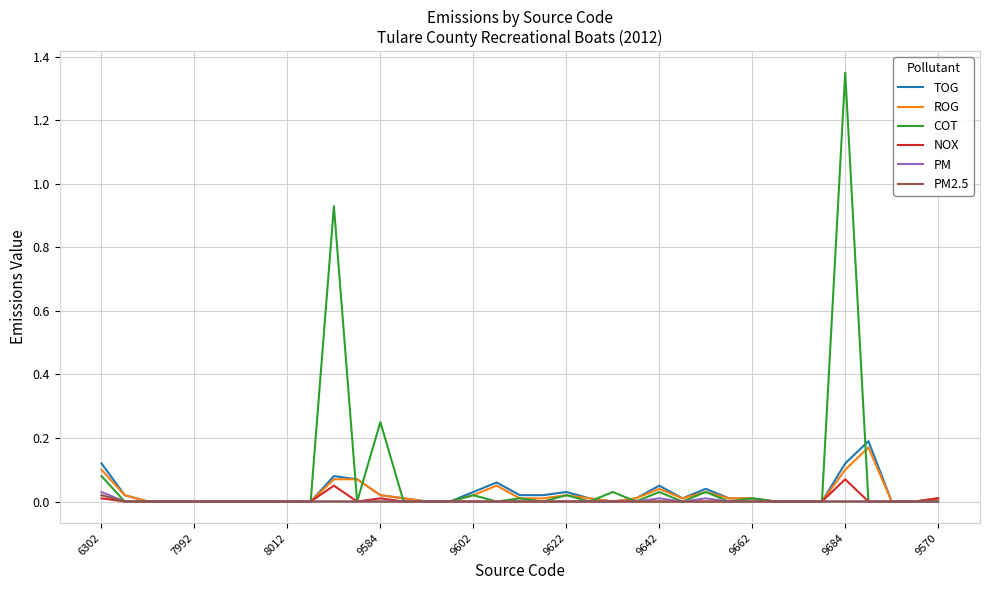

Which series has the widest spread of values?

COT